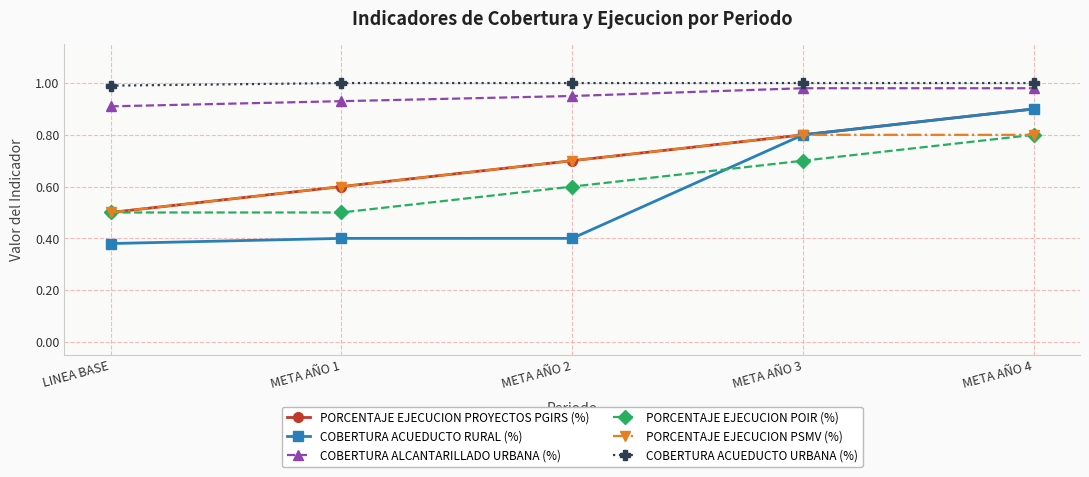

True or false: PORCENTAJE EJECUCION PSMV (%) has more than 2 points higher than both neighbors.

False